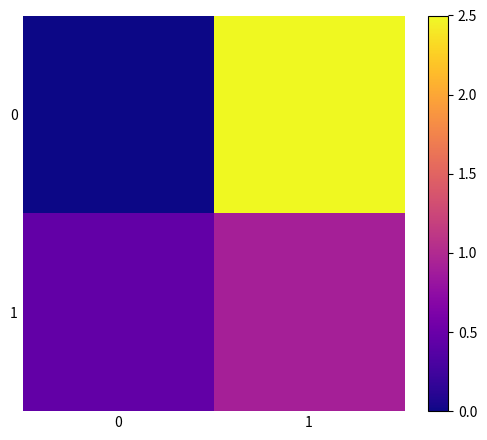

How many series are shown in this chart?

2